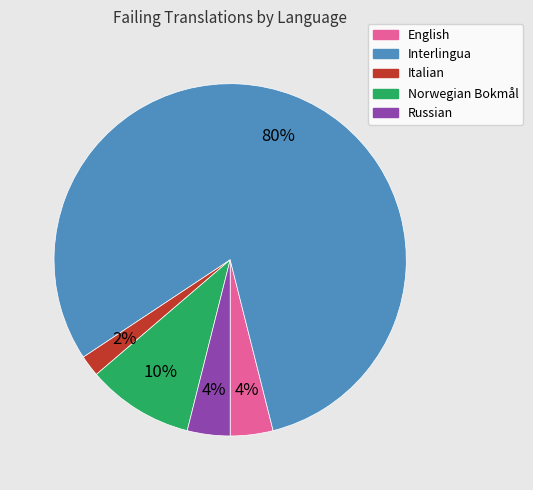

How many slices are in this pie chart?

5